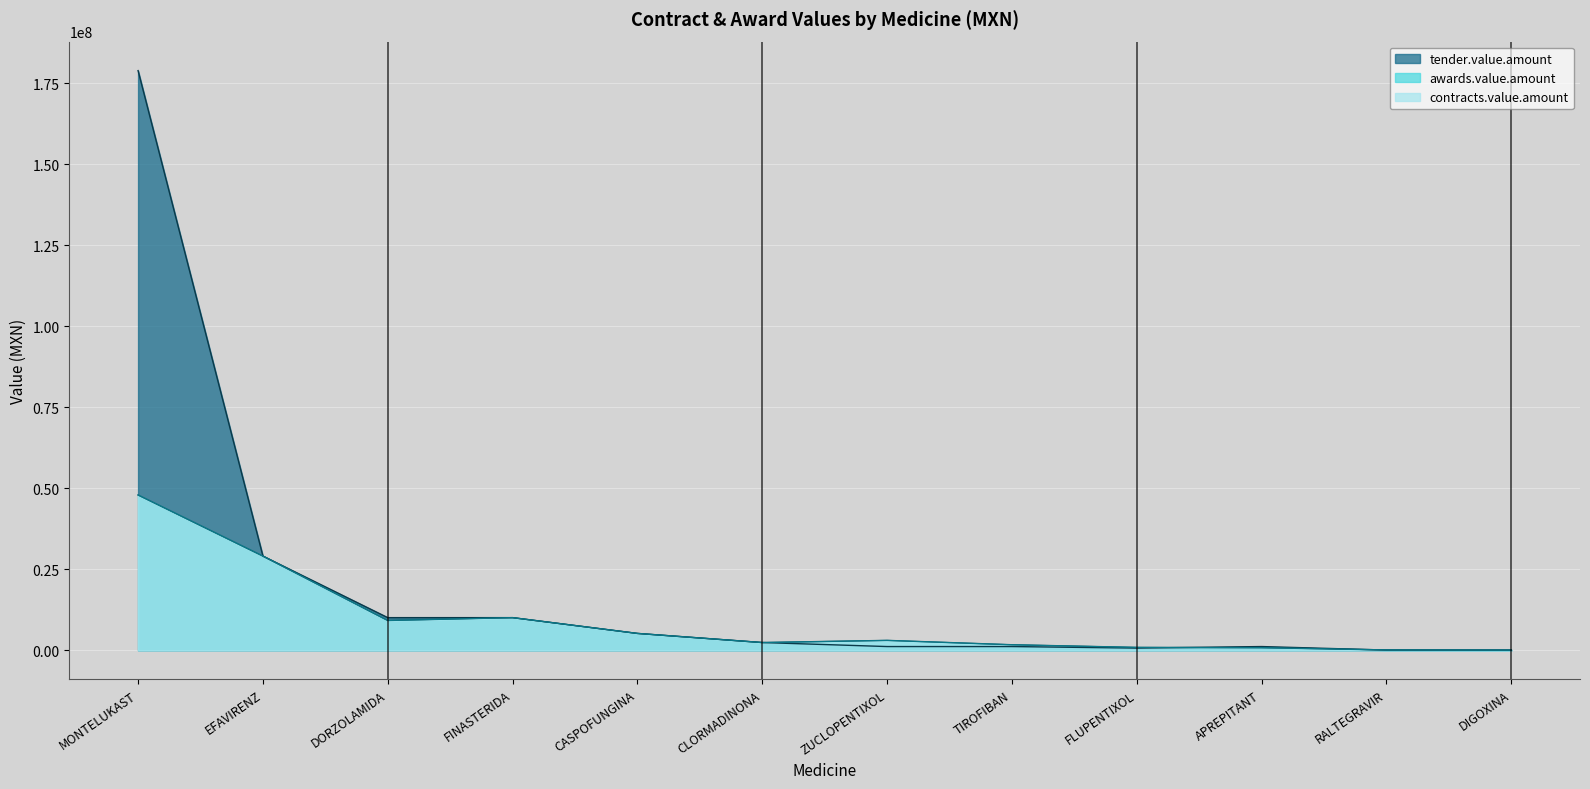

How many interior local valleys does the tender.value.amount series have?

1